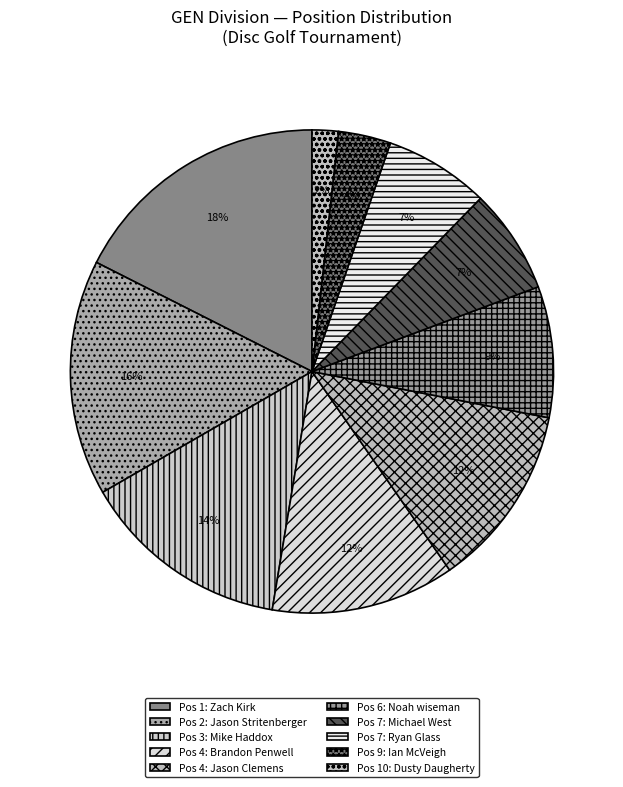

How many slices are in this pie chart?

10